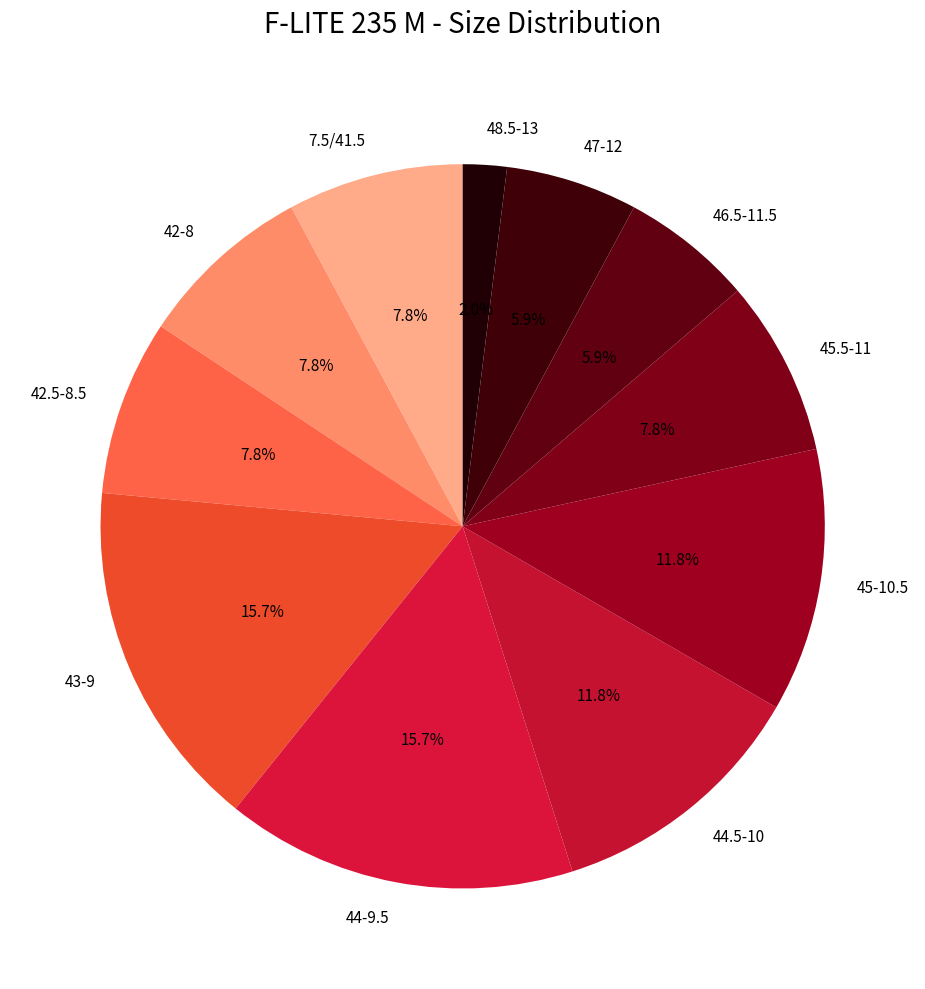

True or false: 45-10.5 accounts for 4% of the total.

False